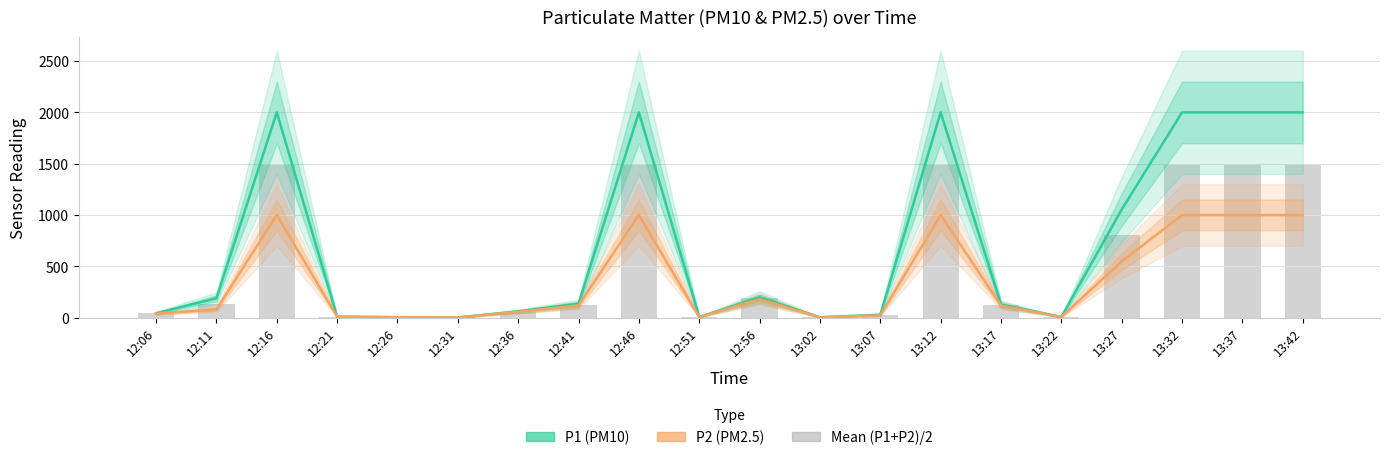

Between 13:02 and 13:32, which series saw the biggest shift?

P1 (PM10)